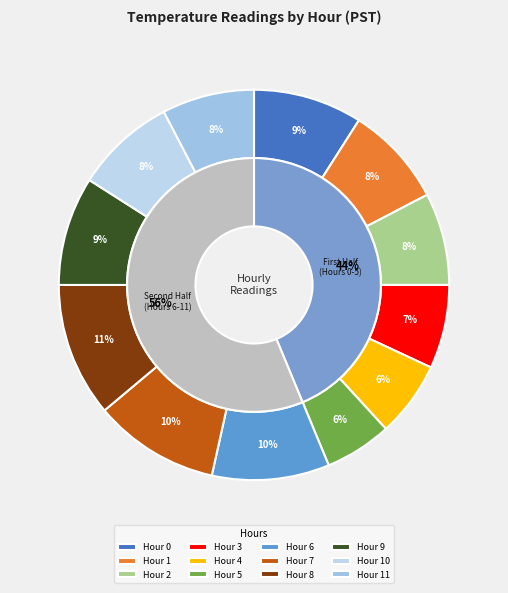

The Hour 11 slice represents 14% of the pie. True or false?

False